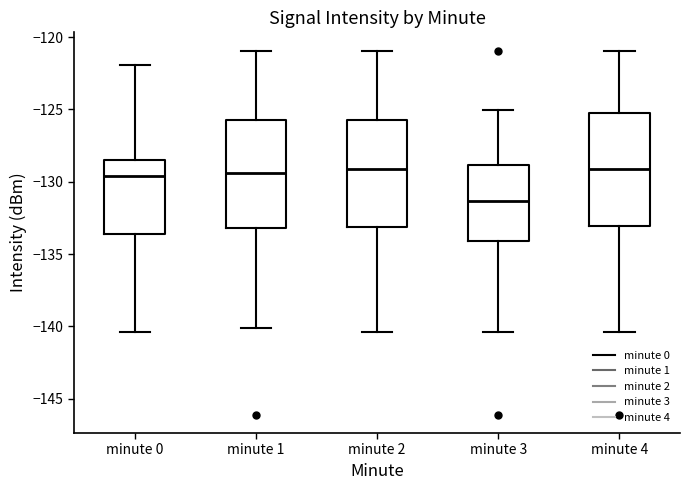

Reading left to right, transcribe this box plot: for each box, give where its median line is, the range the box spans, and where its two whiskers end, as read against the y-axis. The values are not printed on the chart, so give them approximately, as read against the axis.

minute 0: median -129.5, box -133.5 to -128.5, whiskers -140.5 to -122.0
minute 1: median -129.5, box -133.0 to -126.0, whiskers -140.0 to -121.0
minute 2: median -129.0, box -133.0 to -126.0, whiskers -140.5 to -121.0
minute 3: median -131.5, box -134.0 to -129.0, whiskers -140.5 to -125.0
minute 4: median -129.0, box -133.0 to -125.0, whiskers -140.5 to -121.0